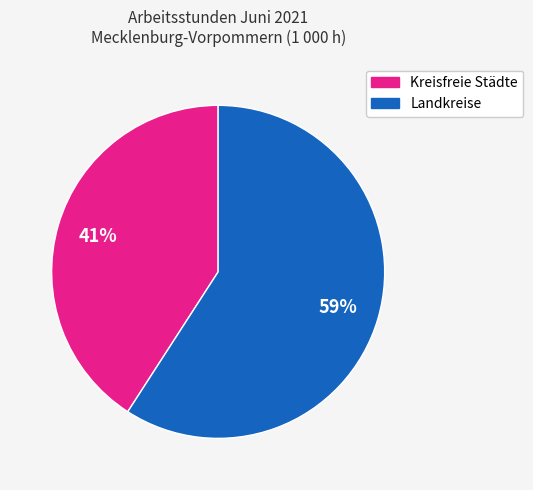

Does any single category account for the majority?

Yes